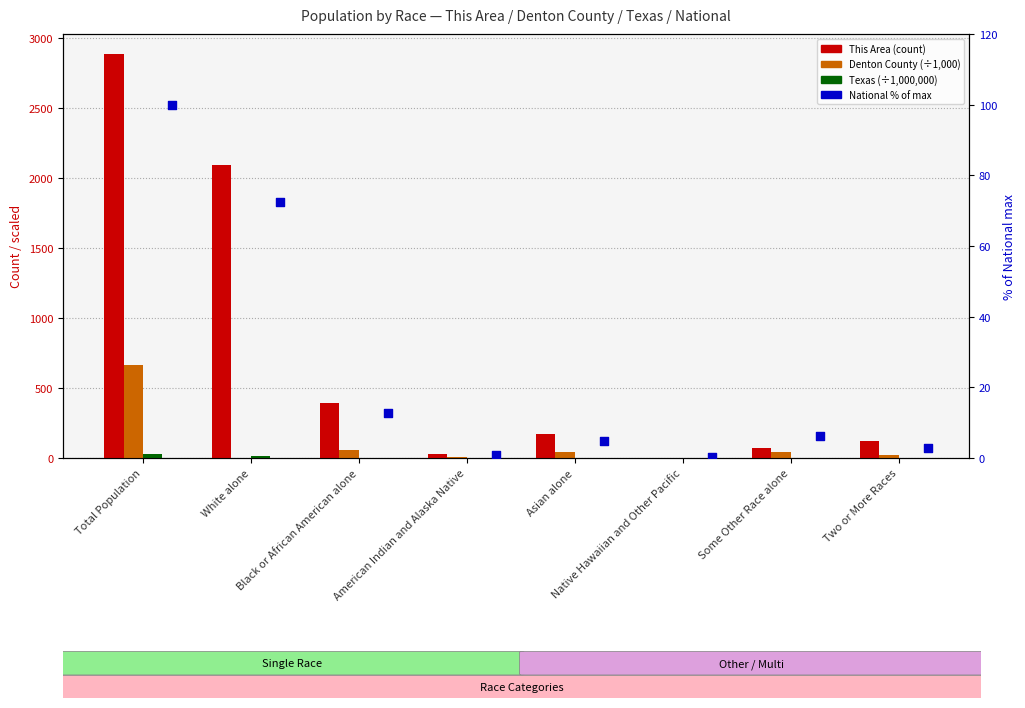

Which series has the largest total across all categories?

This Area